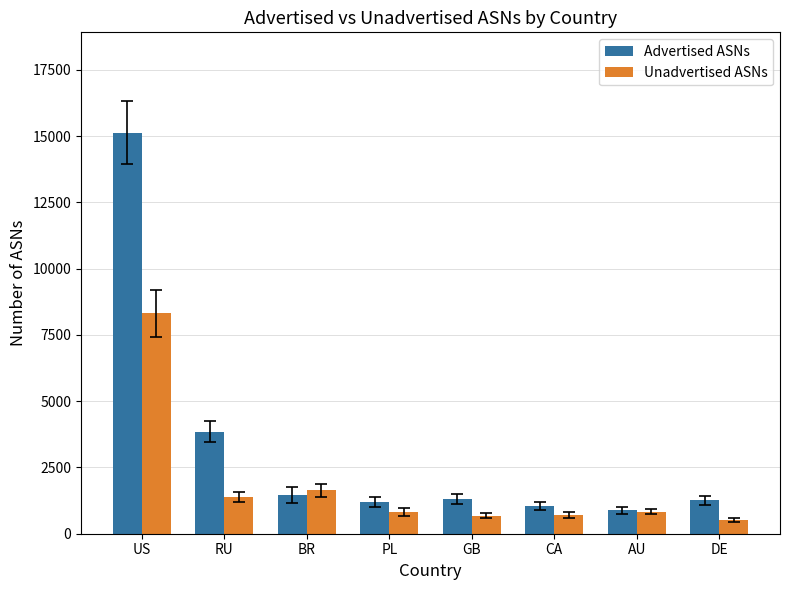

Is it true that Advertised ASNs equals 1030 at CA?

True